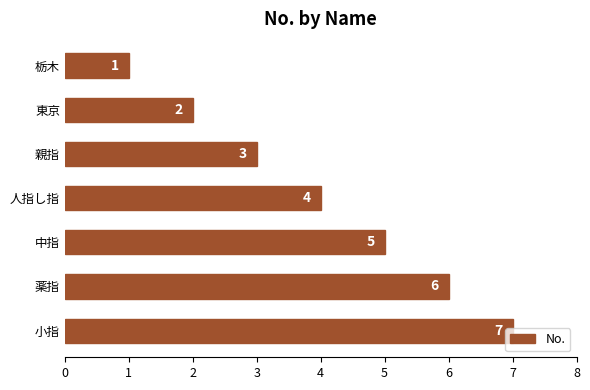

What is the maximum value shown in the chart?

7